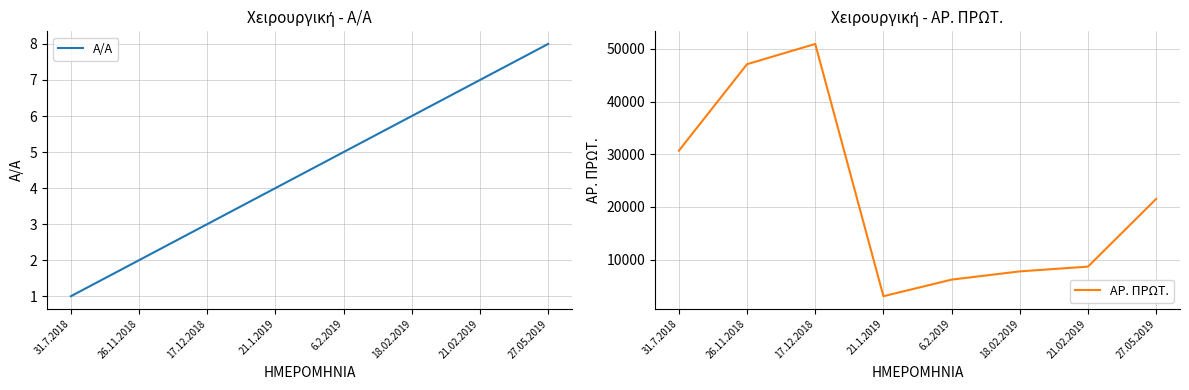

What is the greatest value displayed?

50947